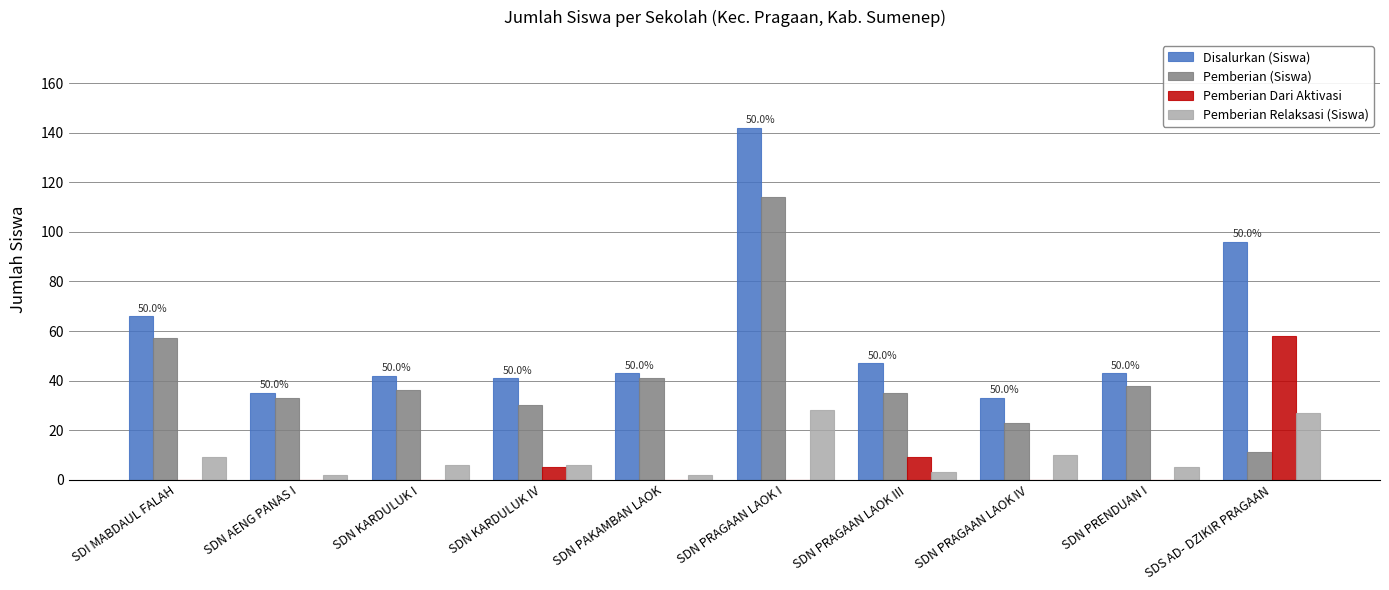

What is the average value of the Pemberian (Siswa) series?

42